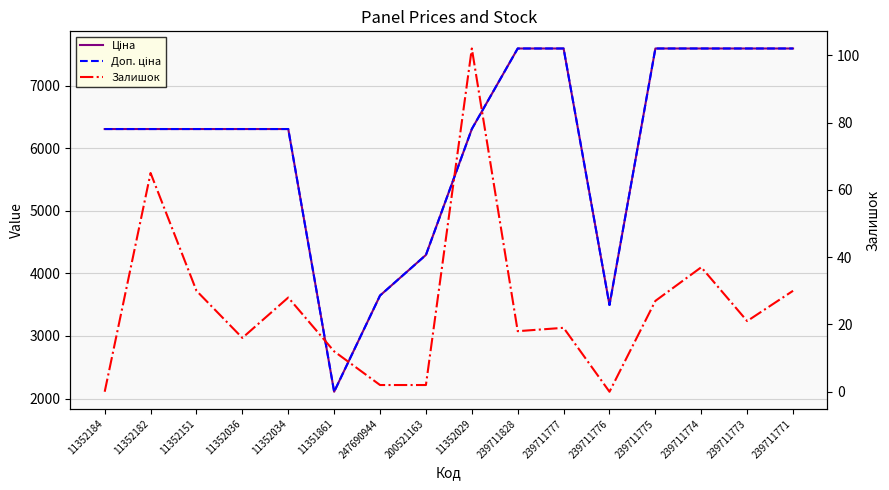

True or false: Залишок and Ціна cross at least once.

False